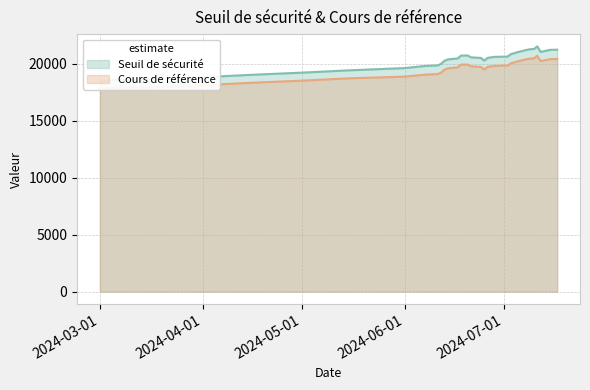

Reading left to right, list all the values displayed in this chart.

Seuil de sécurité: 18500.0	18600.0	18800.0	19000.0	19200.0	19400.0	19600.0	19782.0	19837.7	19978.6	20243.8	20360.0	20446.2	20698.9	20705.2	20542.4	20488.4	20253.6	20489.2	20541.1	20580.6	20604.7	20604.7	20812.4	20994.1	21207.6	21257.1	21271.1	21502.4	21019.8	21202.4	21202.4	21214.6
Cours de référence: 17800.0	17900.0	18100.0	18300.0	18500.0	18700.0	18850.0	19021.2	19074.7	19210.2	19465.2	19576.9	19659.8	19902.7	19908.9	19752.3	19700.4	19474.6	19701.1	19751.0	19789.0	19812.2	19812.2	20011.9	20186.6	20392.0	20439.5	20453.0	20675.4	20211.4	20386.9	20386.9	20398.6